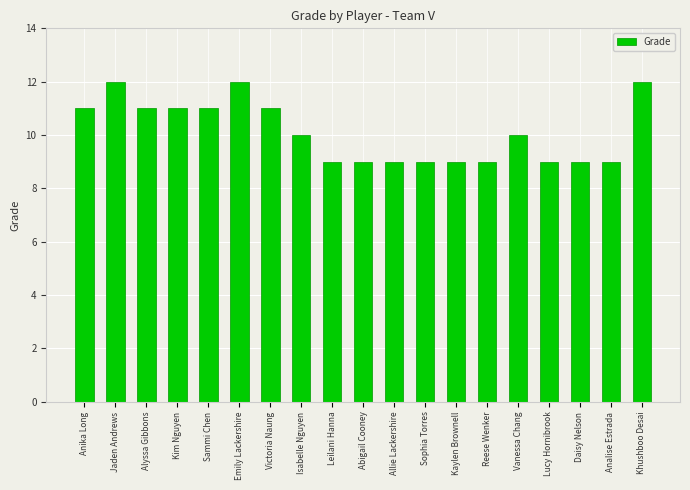

What is the greatest value displayed?

12